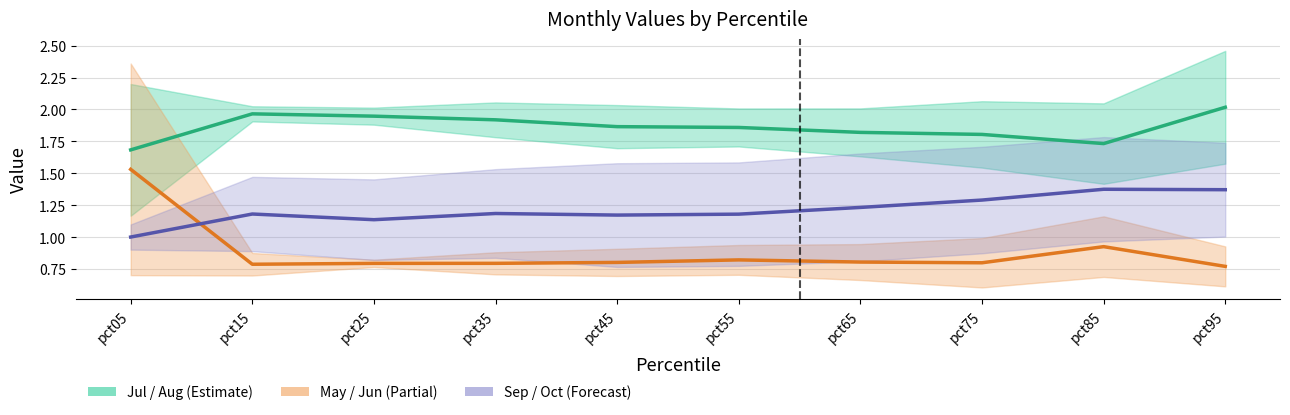

Reading left to right, what are all the values shown in this chart?

Aug: pct05=1.7	pct15=2.0	pct25=1.9	pct35=1.9	pct45=1.9	pct55=1.9	pct65=1.8	pct75=1.8	pct85=1.7	pct95=2.0
Jun: pct05=1.5	pct15=0.8	pct25=0.8	pct35=0.8	pct45=0.8	pct55=0.8	pct65=0.8	pct75=0.8	pct85=0.9	pct95=0.8
Oct: pct05=1.0	pct15=1.2	pct25=1.1	pct35=1.2	pct45=1.2	pct55=1.2	pct65=1.2	pct75=1.3	pct85=1.4	pct95=1.4